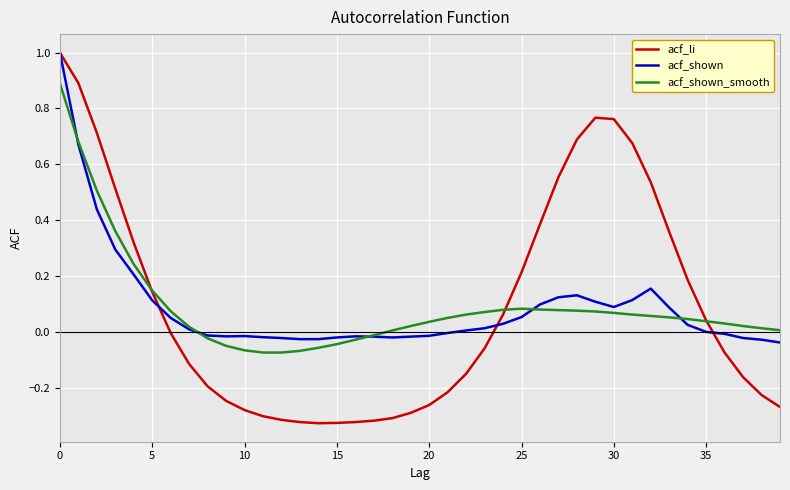

Which series has the largest range (max minus min)?

acf_li